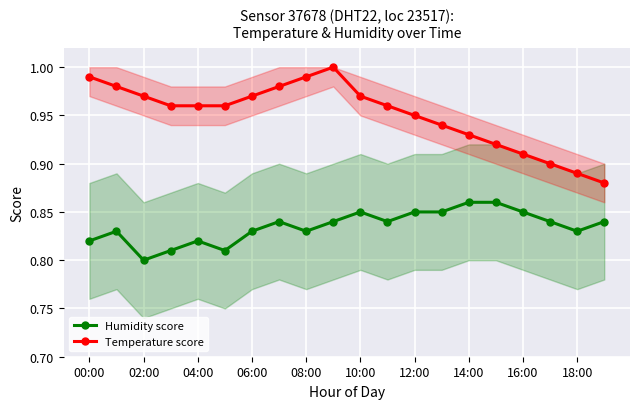

Where is the first local minimum for Humidity score?

02:00